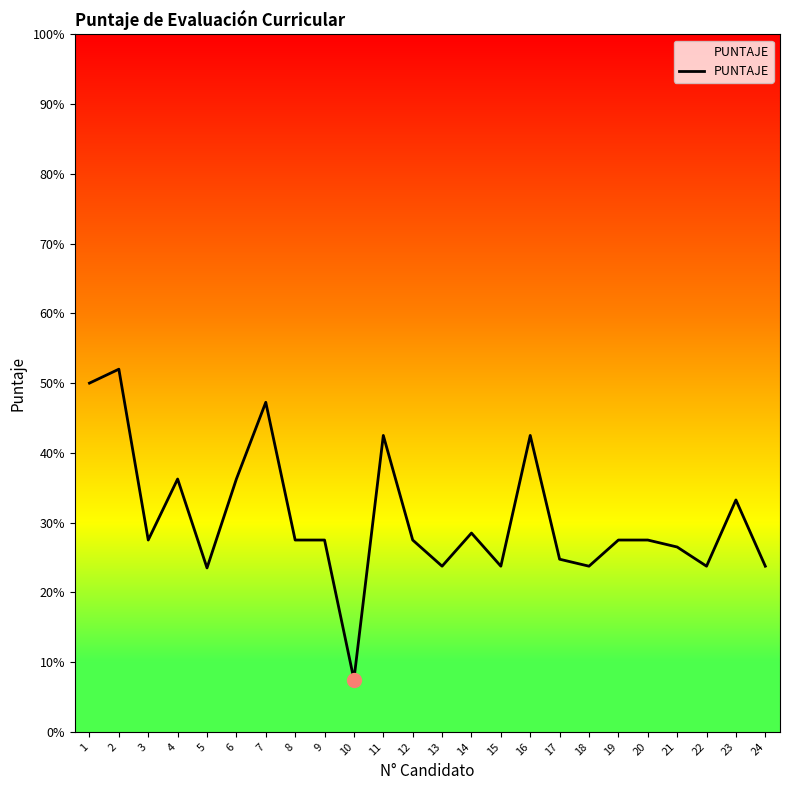

Where is the data nearest to the value 29?

14